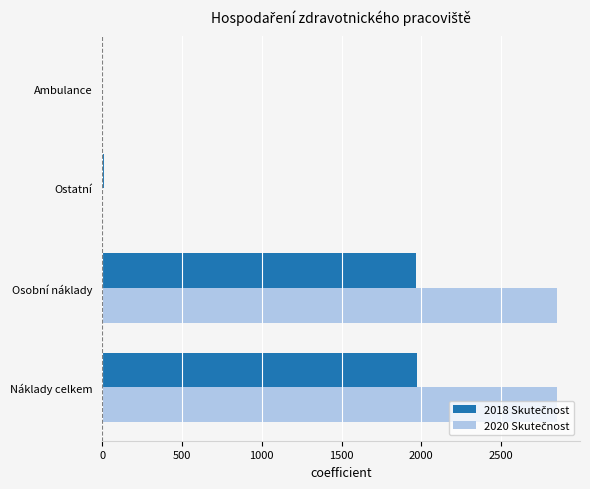

What is the greatest value displayed?

2852.8